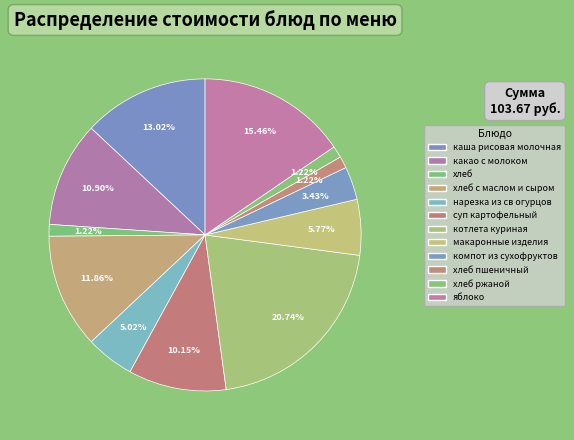

To the nearest percent, what is the average slice percentage?

8%